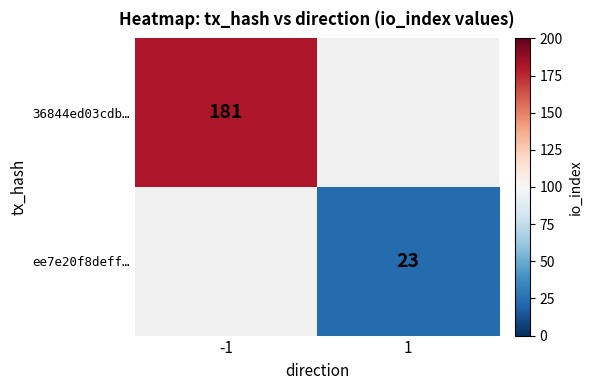

Is the value of ee7e20f8deff… at 1 greater than the value of 36844ed03cdb… at -1?

No